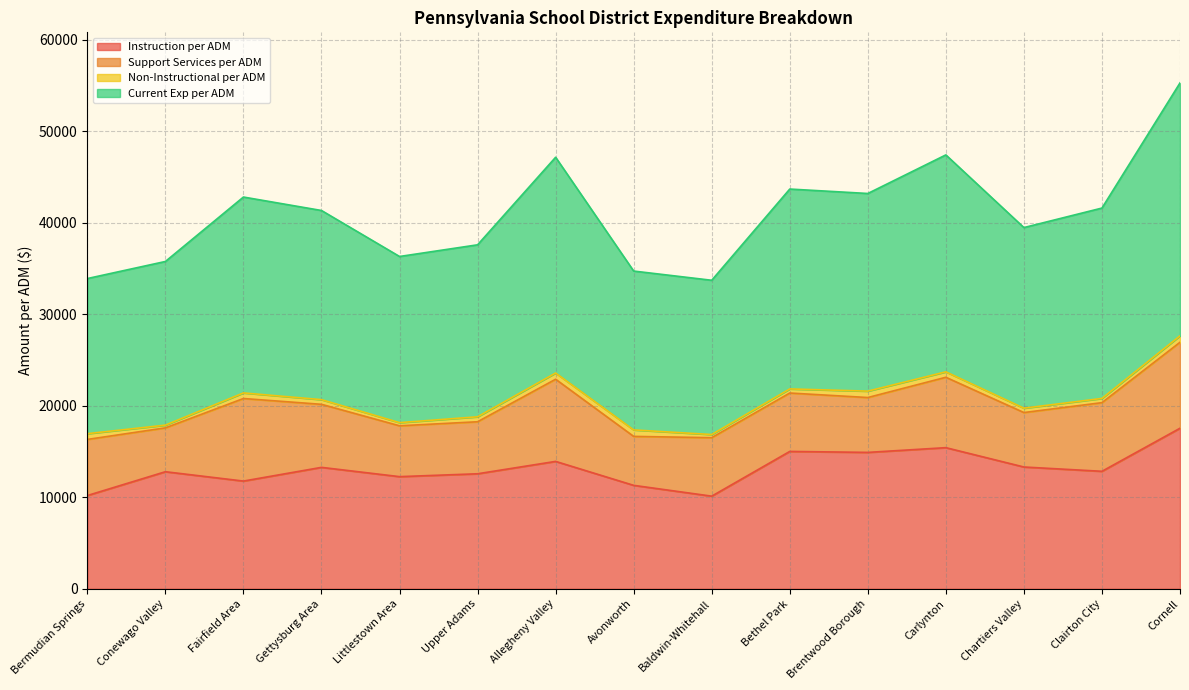

Does the chart display data point markers on the line(s)?

No